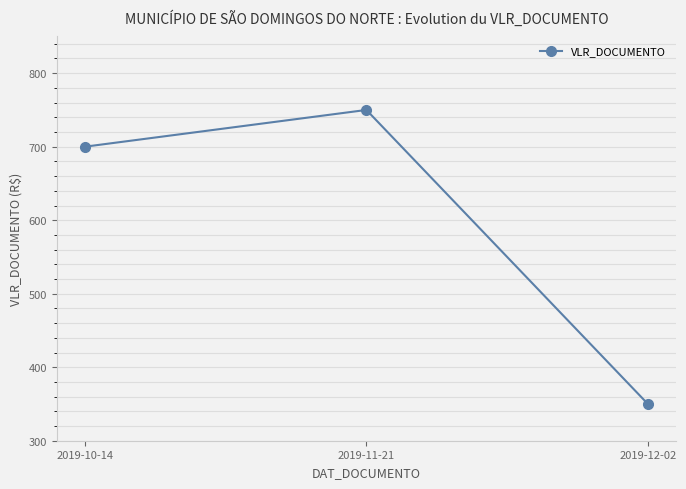

Reading left to right, transcribe all the data shown in this chart.

2019-10-14=700	2019-11-21=750	2019-12-02=350